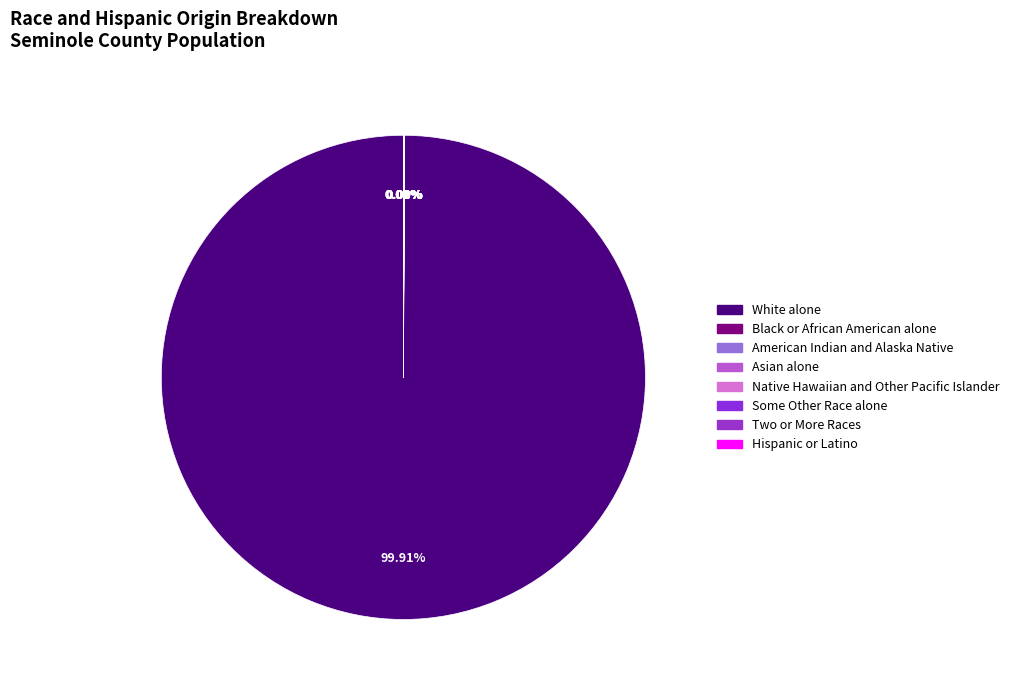

Does White alone represent more than half of the total?

Yes